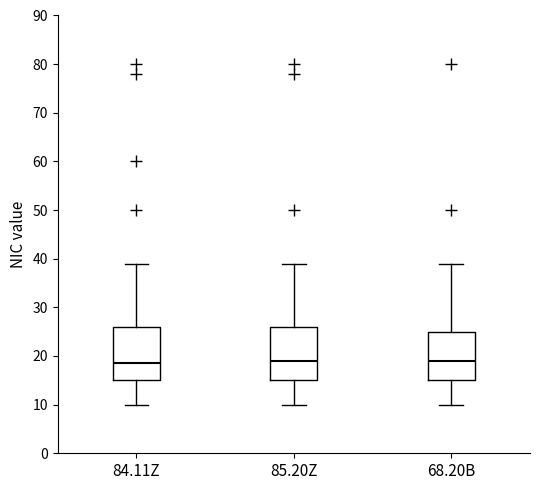

Reading left to right, read every box against the y-axis: the position of its median line, the range the box covers, and the ends of its whiskers. The values are not printed on the chart, so give them approximately, as read against the axis.

84.11Z: median 19, box 15 to 26, whiskers 10 to 39
85.20Z: median 19, box 15 to 26, whiskers 10 to 39
68.20B: median 19, box 15 to 25, whiskers 10 to 39